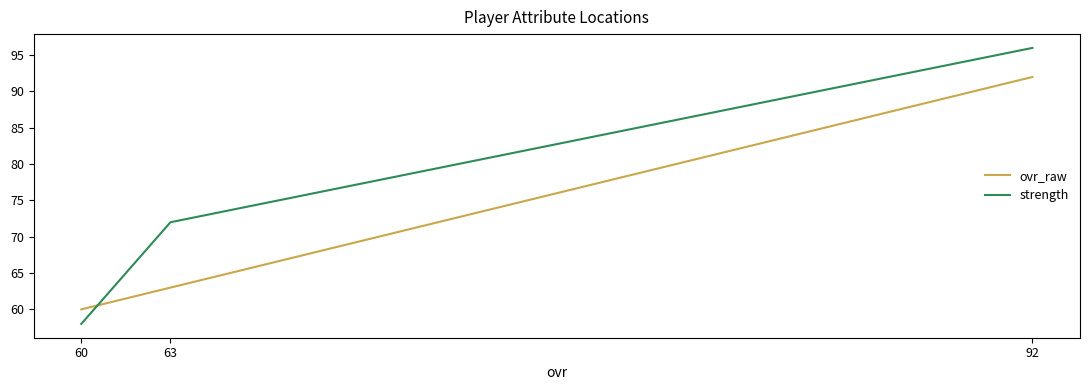

Where does the strength series first go above 72?

92